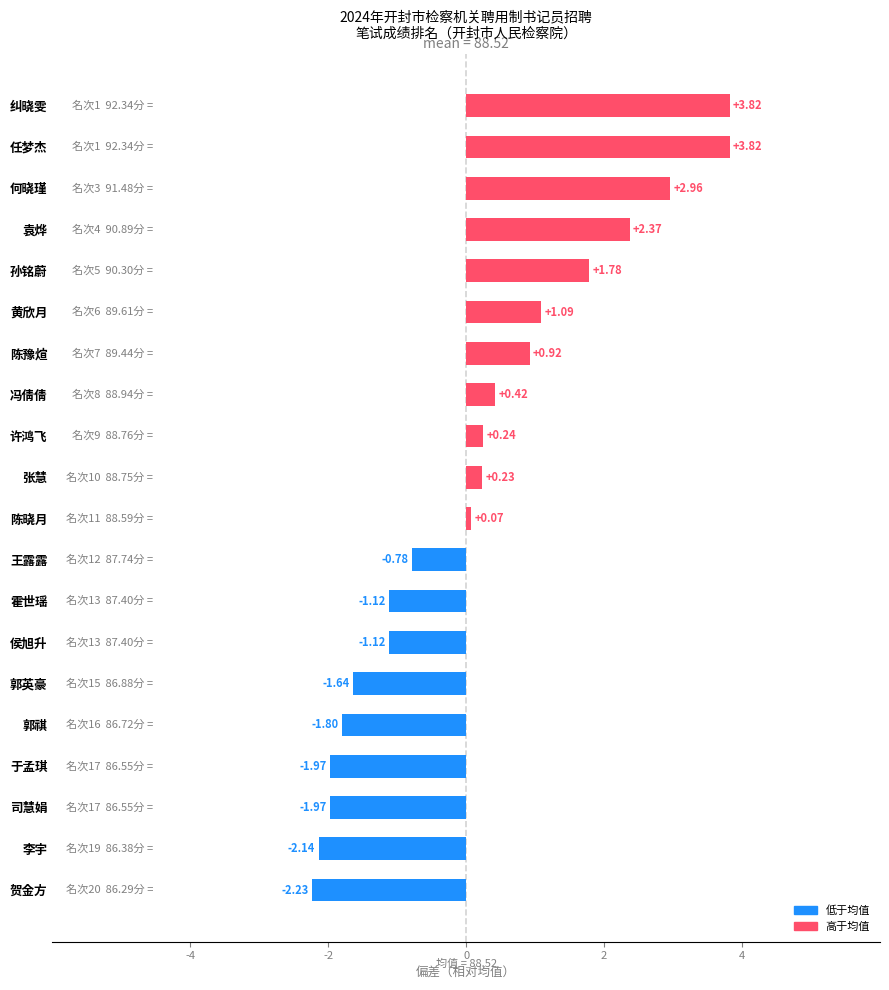

Are the bars horizontal?

Yes